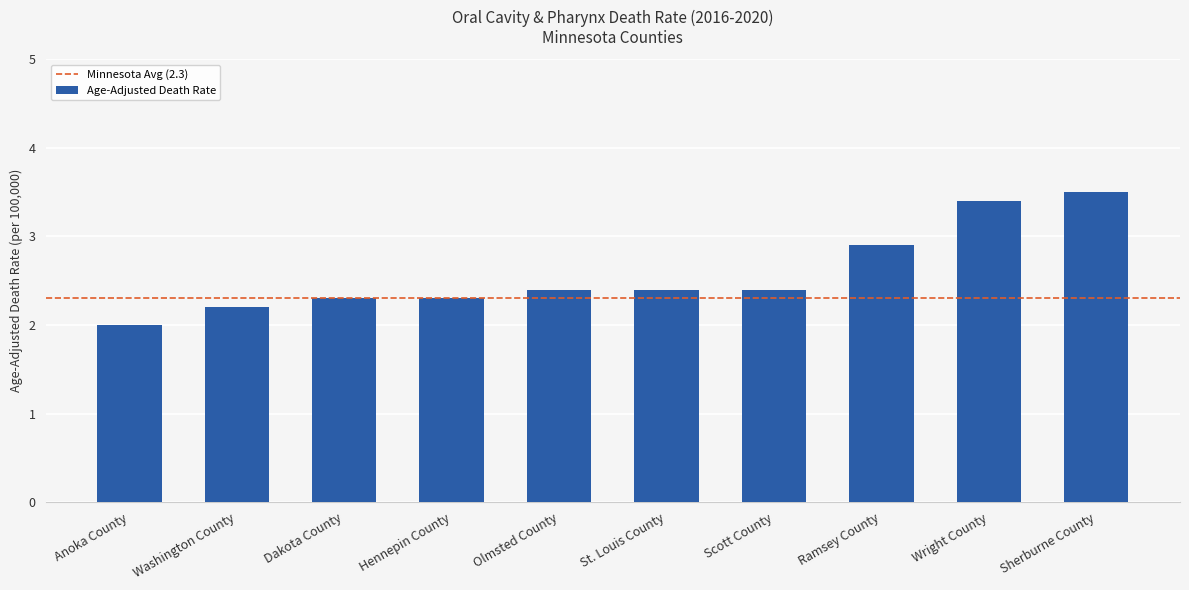

What is the difference between the maximum and second lowest values?

1.3